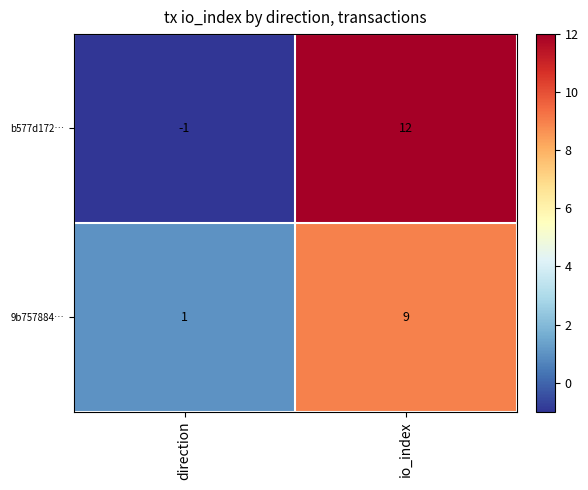

Which series has the largest total across all categories?

b577d172…